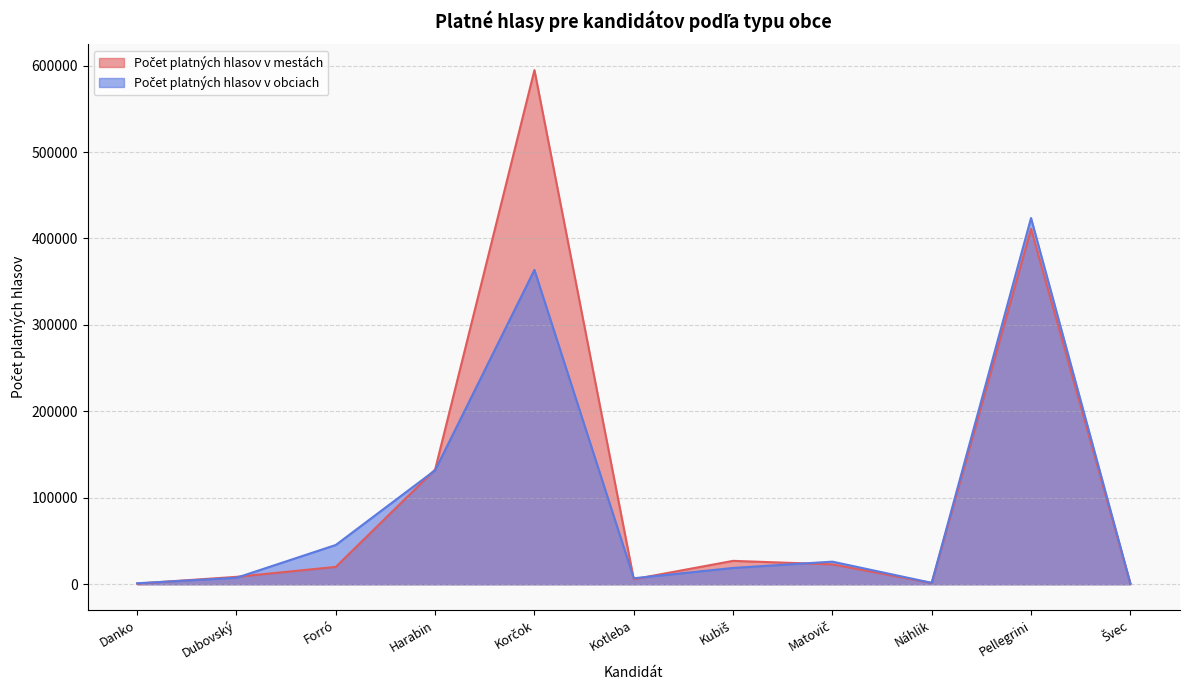

Is the value of Počet platných hlasov v mestách at Náhlik greater than the value of Počet platných hlasov v obciach at Forró?

No